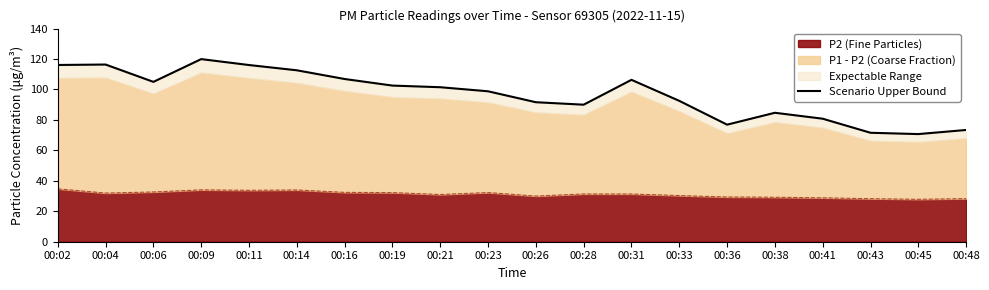

Rank the categories by value from highest to lowest.

00:09, 00:04, 00:02, 00:11, 00:14, 00:16, 00:31, 00:06, 00:19, 00:21, 00:23, 00:33, 00:26, 00:28, 00:38, 00:41, 00:36, 00:48, 00:43, 00:45